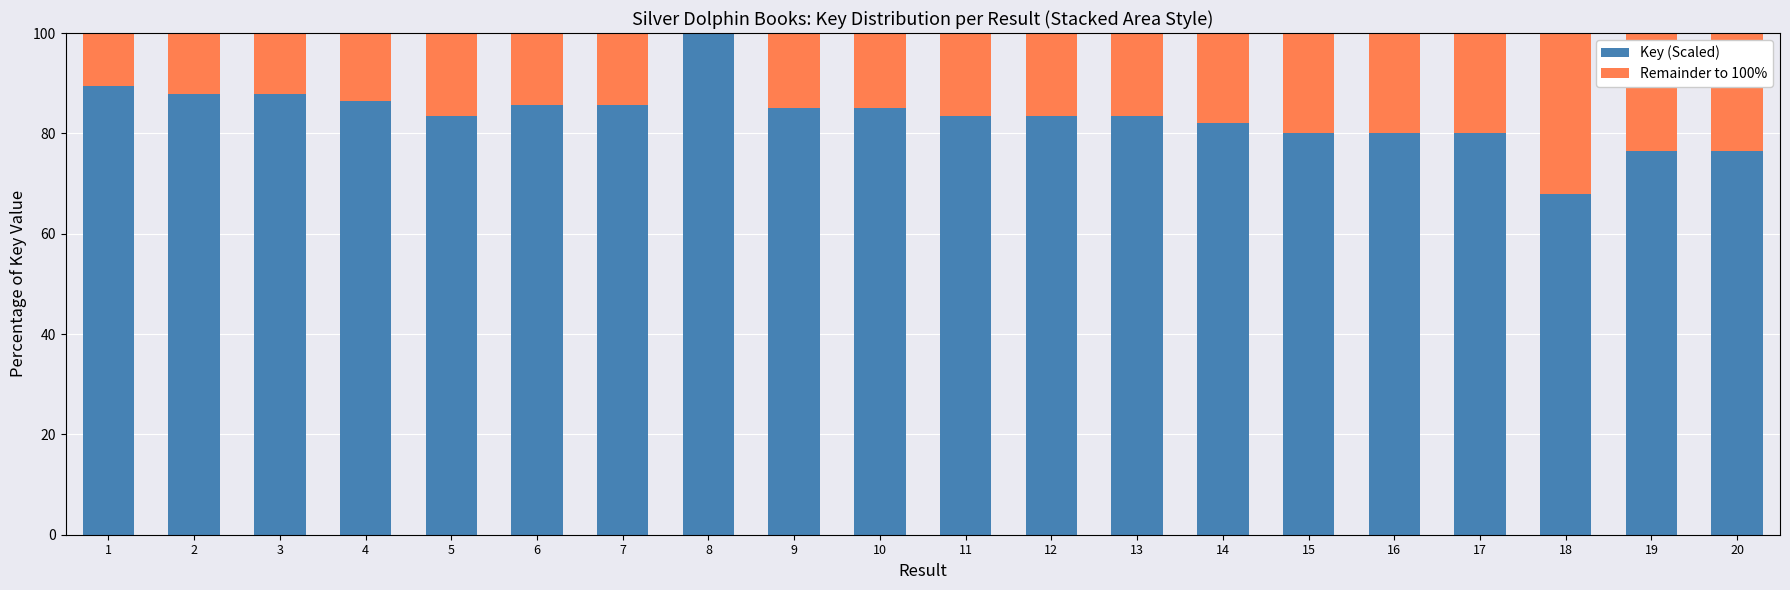

Read the Key (Scaled) value at 1.

89.5